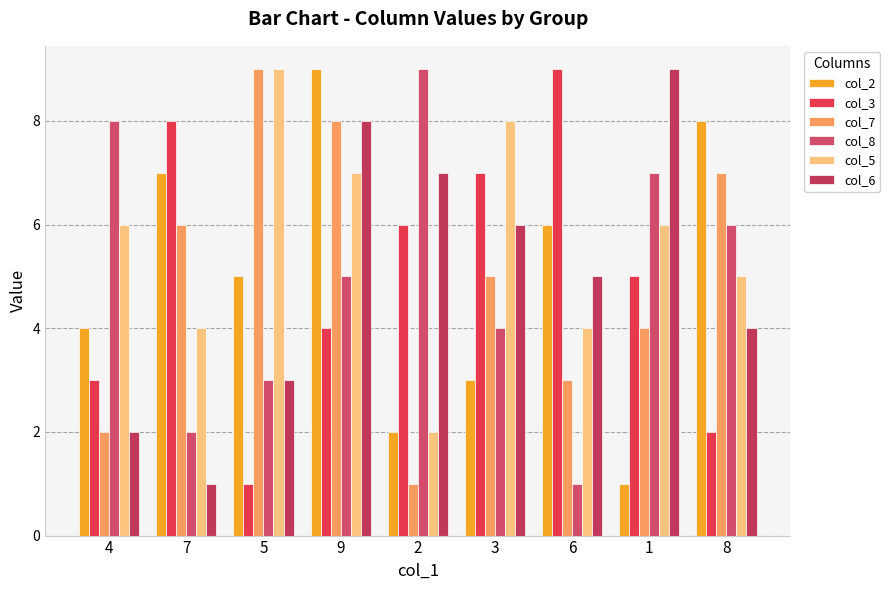

What position from the right is 3?

4